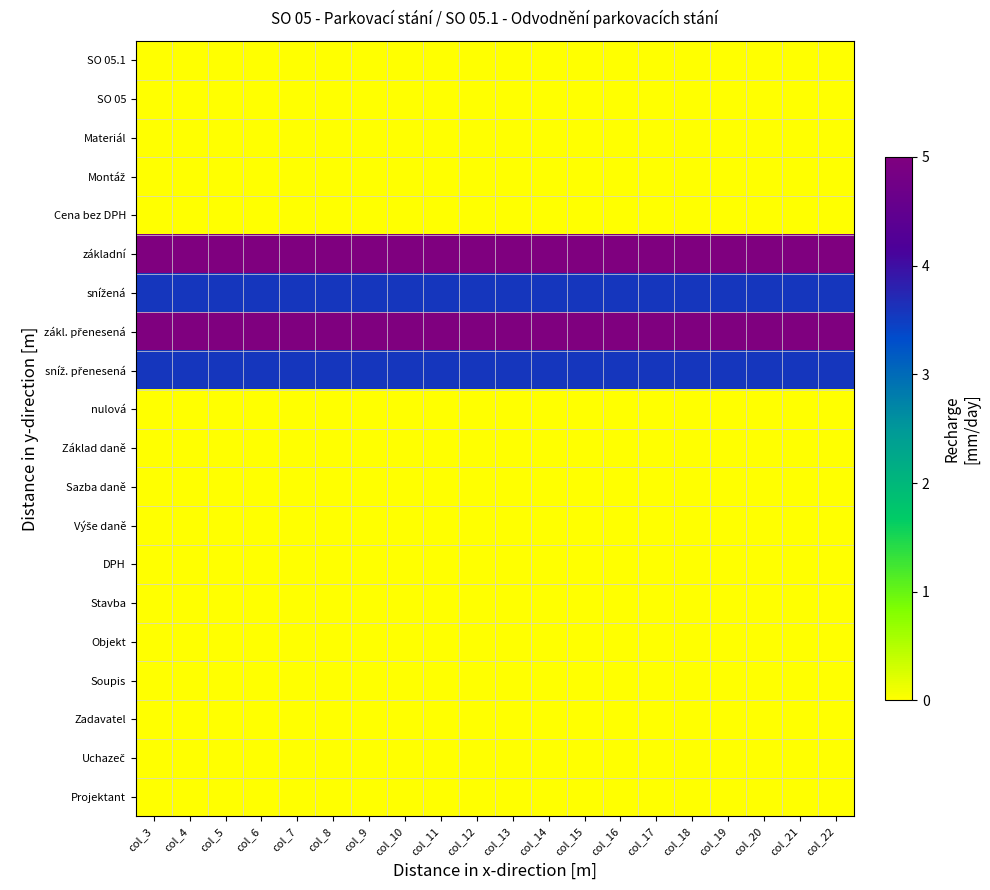

At which category does the chart reach its minimum across all series?

col_3